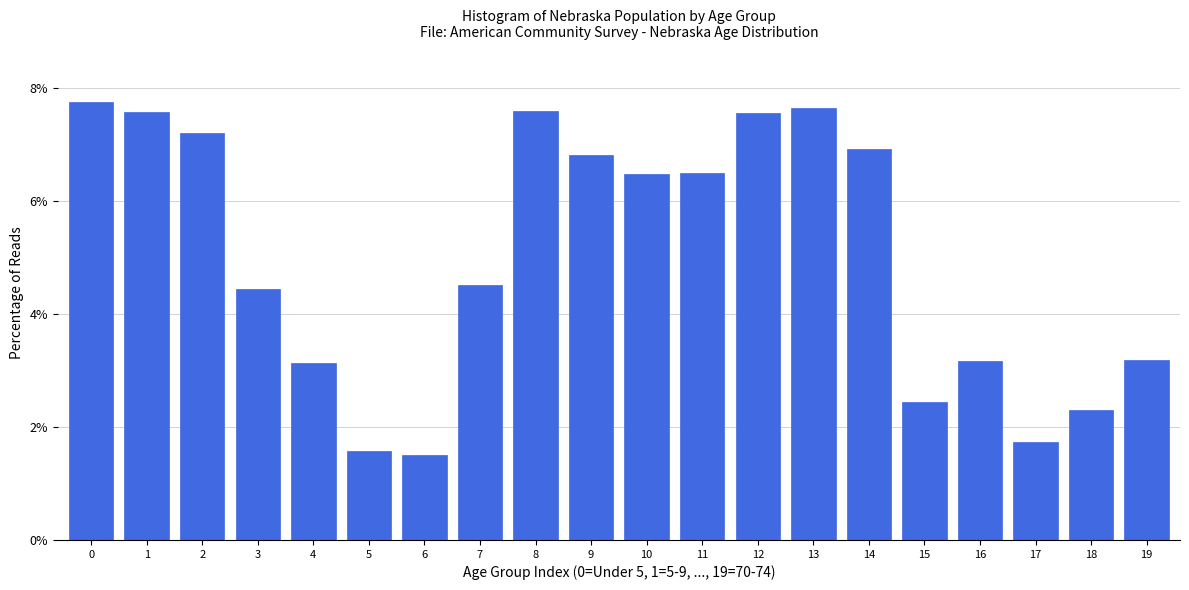

What is the value of the 9th bar from the left?

7.6